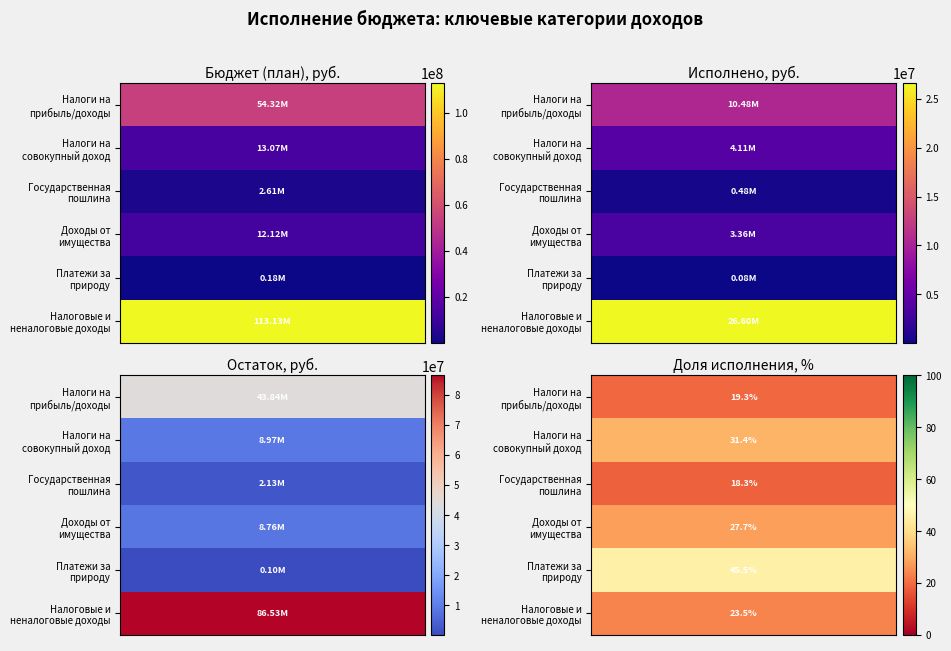

What is the total value across all series at 0?

195430800.0